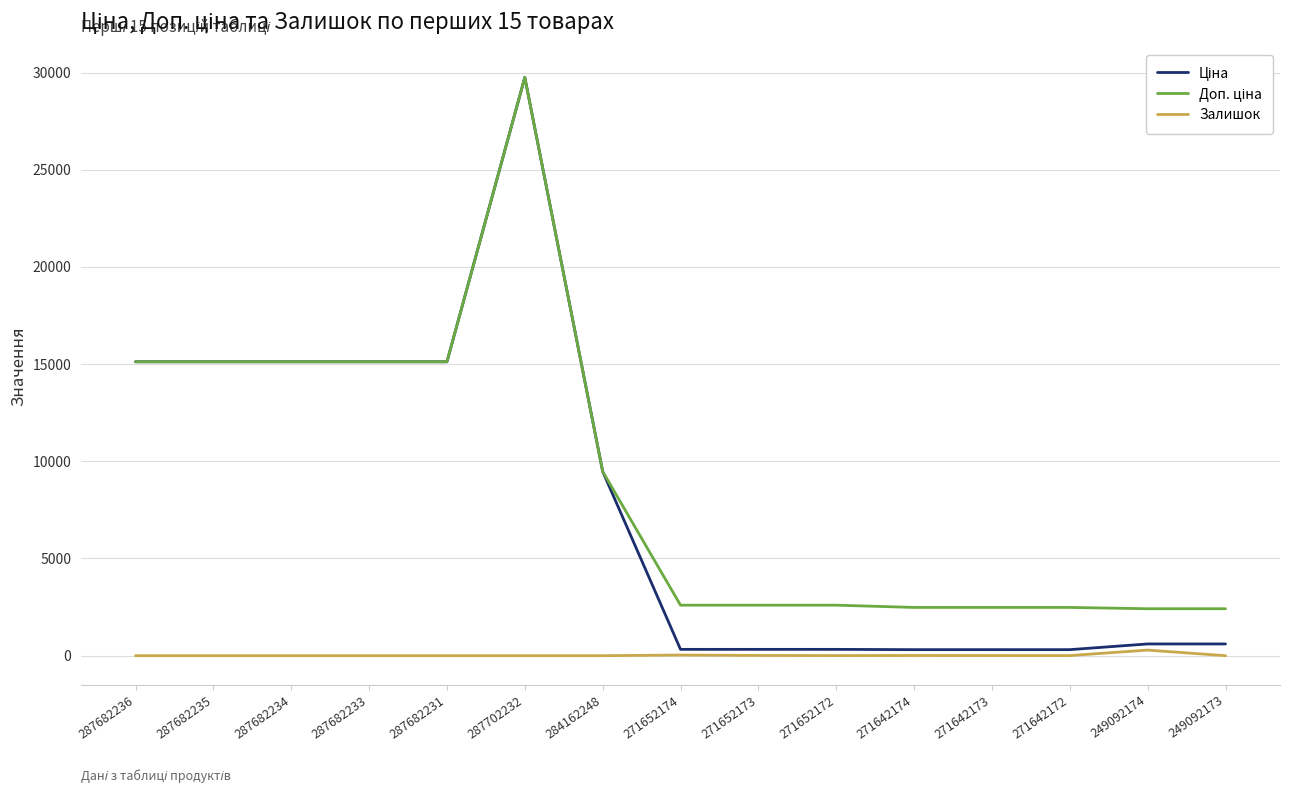

How many lines are shown in the chart?

3